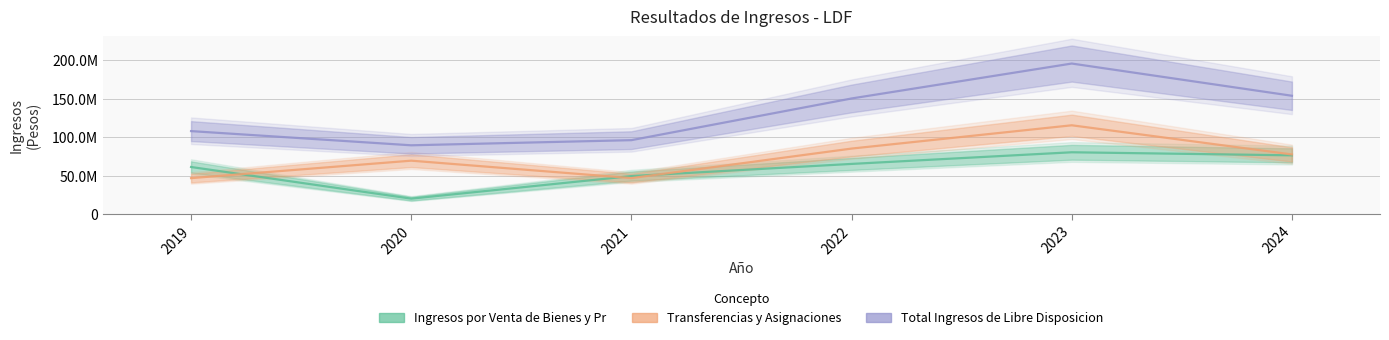

What is the total value across all series at 2024?

307935888.0